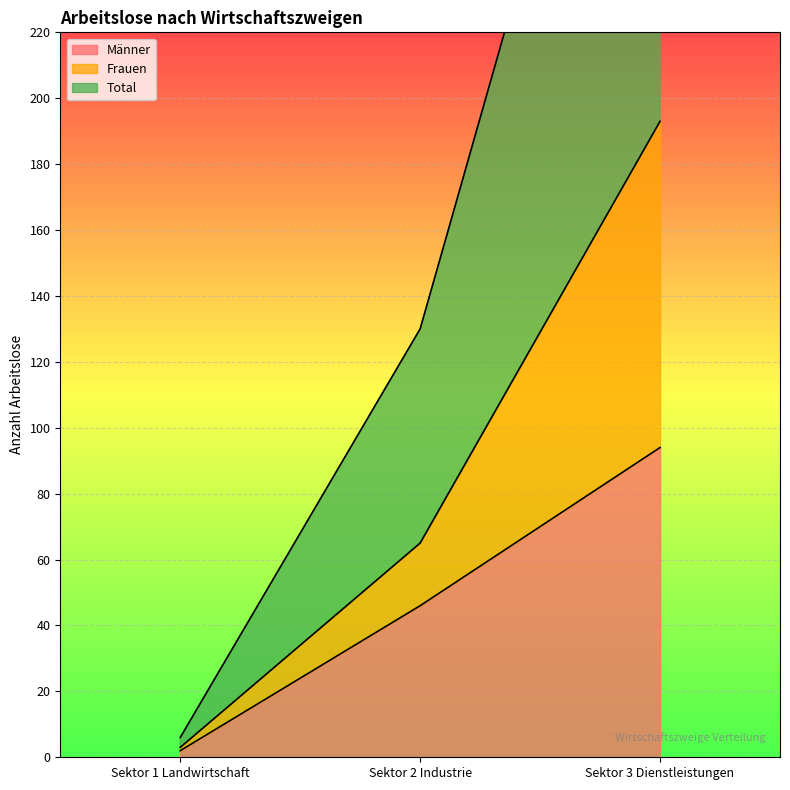

Which series changed the most between Sektor 1 Landwirtschaft and Sektor 3 Dienstleistungen?

Total